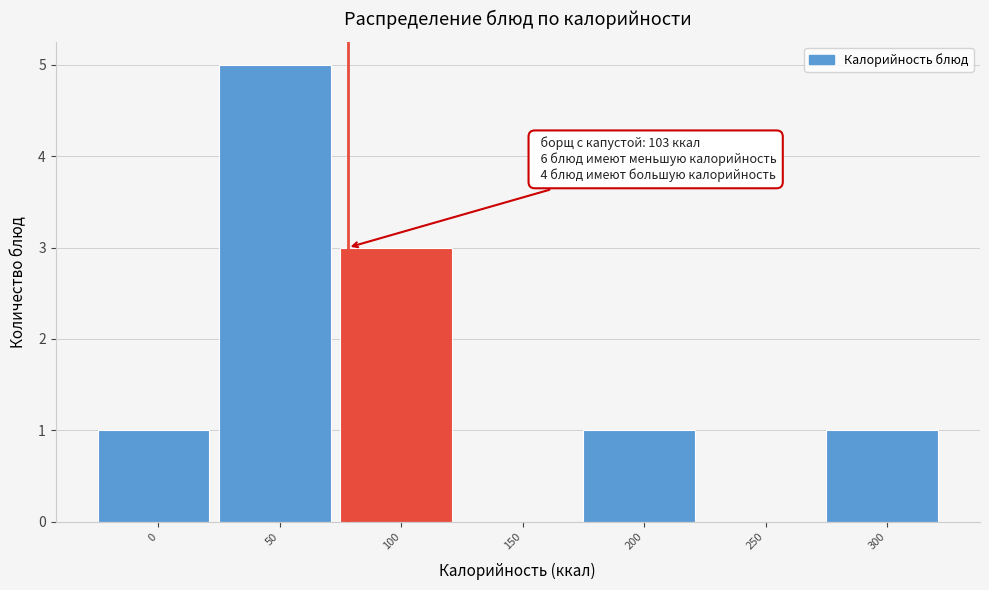

Reading right to left, what are all the values shown in this chart?

300=1	250=0	200=1	150=0	100=3	50=5	0=1